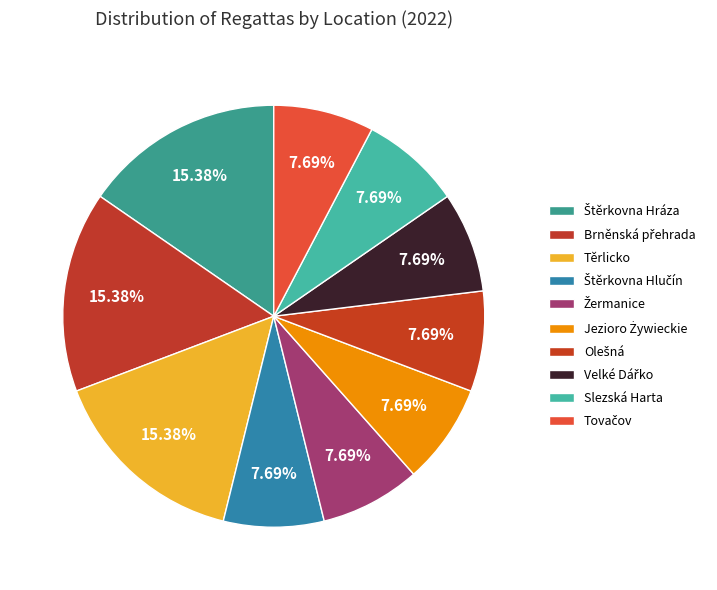

Is it true that Tovačov is 8% of the pie?

True